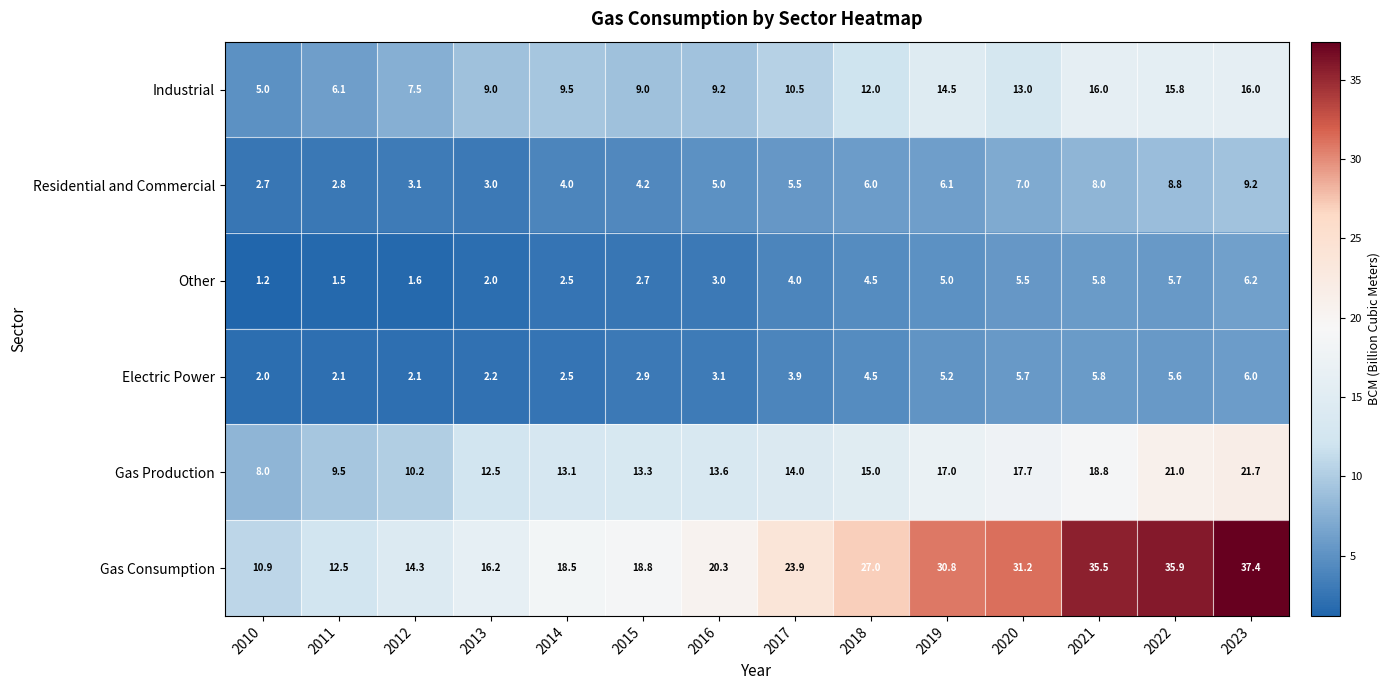

At which category is the sum across all series the highest?

2023